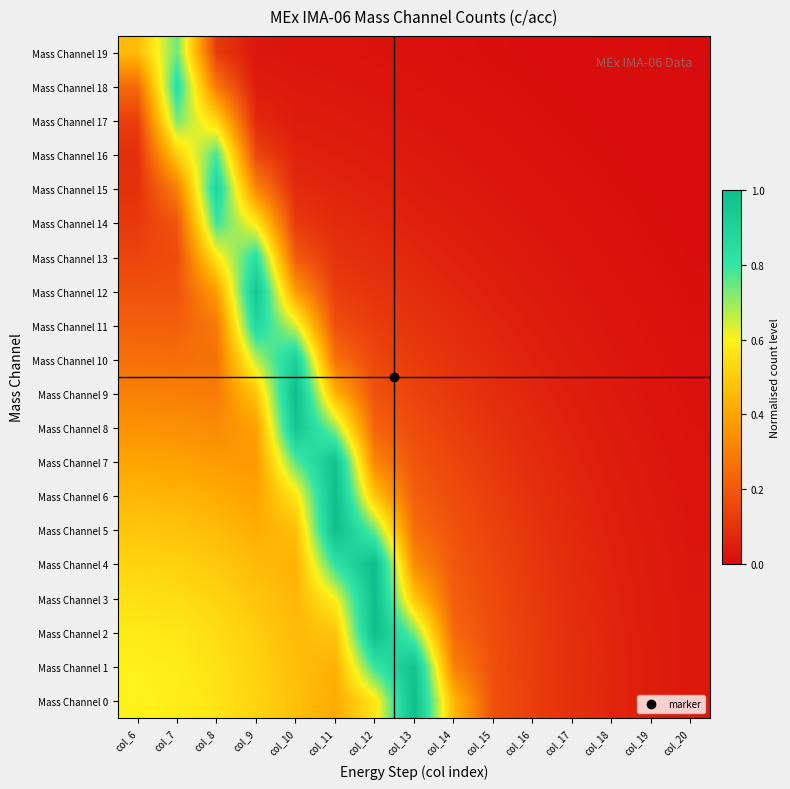

At which category does the chart reach its minimum across all series?

col_20